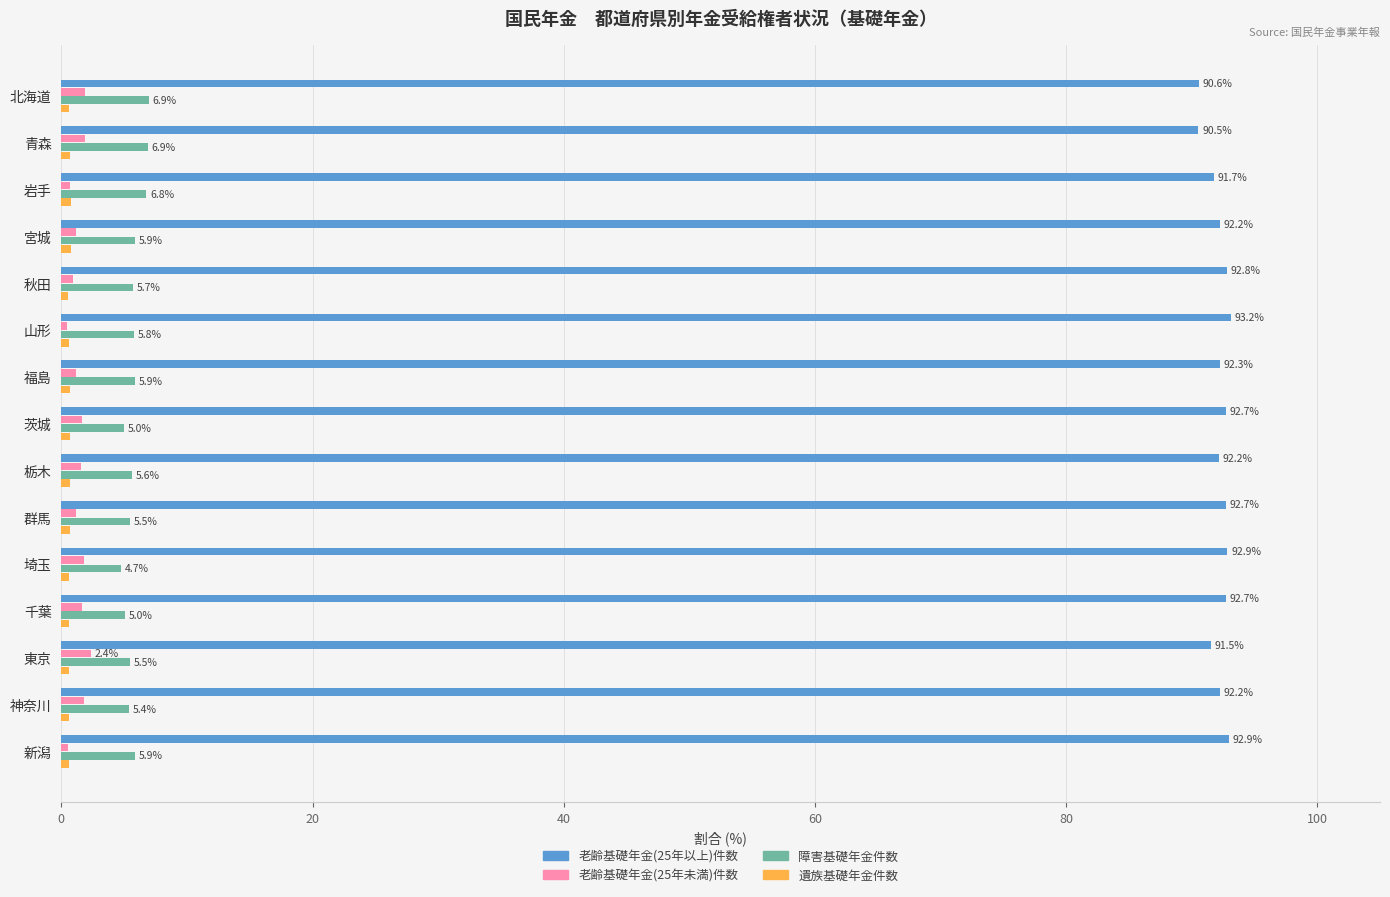

Is it true that 老齢基礎年金(25年未満)件数 equals 1.9 at 青森?

True